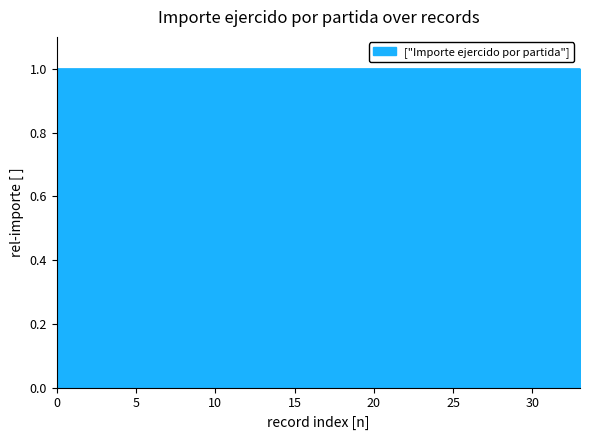

Reading left to right, extract all data points from this chart.

1.0	1.0	1.0	1.0	1.0	1.0	1.0	1.0	1.0	1.0	1.0	1.0	1.0	1.0	1.0	1.0	1.0	1.0	1.0	1.0	1.0	1.0	1.0	1.0	1.0	1.0	1.0	1.0	1.0	1.0	1.0	1.0	1.0	1.0